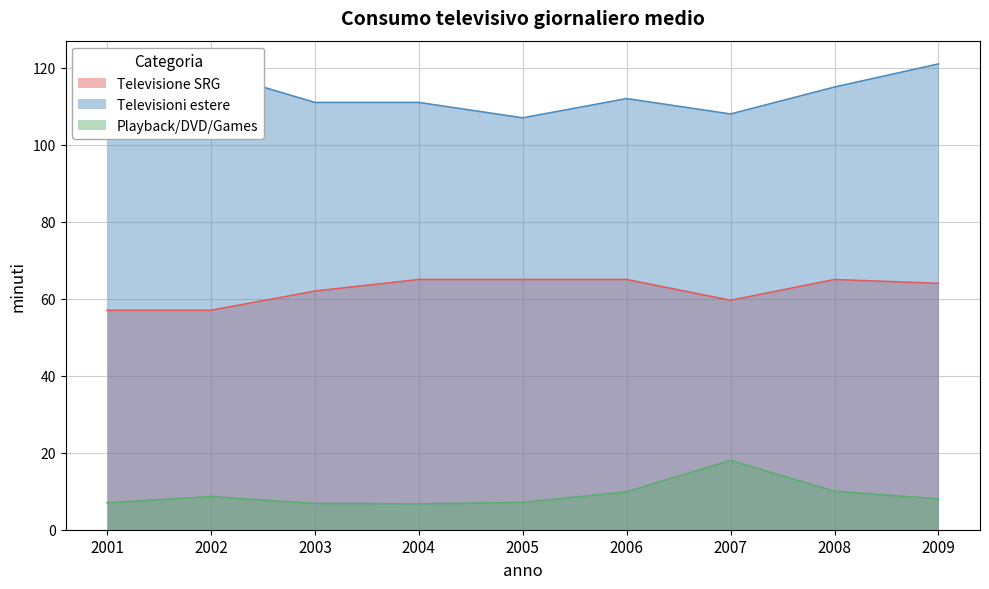

Reading left to right, list all the values displayed in this chart.

Televisione SRG: 57.0	57.0	62.0	65.0	65.0	65.0	59.6	65.0	64.0
Televisioni estere: 110.0	119.0	111.0	111.0	107.0	112.0	108.0	115.0	121.0
Playback/DVD/Games: 7.0	8.6	6.8	6.7	7.1	9.9	18.0	10.0	8.0